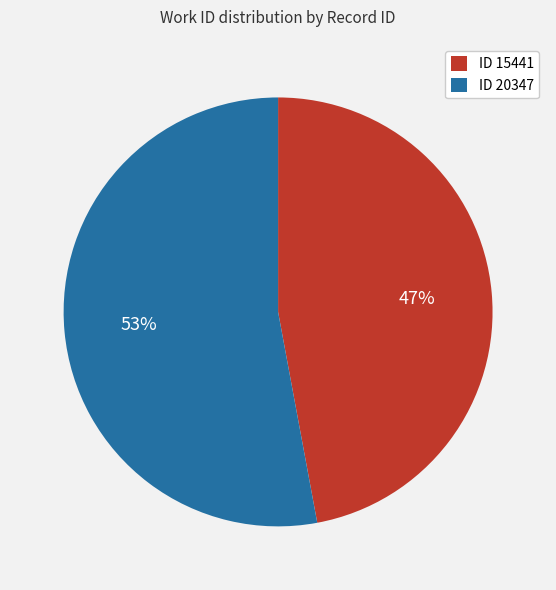

To the nearest percent, what is the average slice percentage?

50%